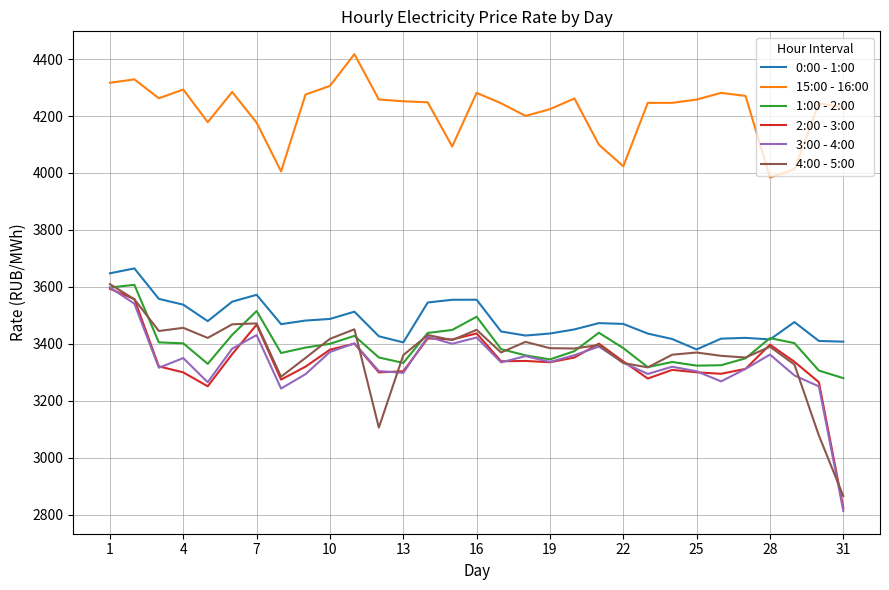

Which series has the largest total across all categories?

15:00 - 16:00